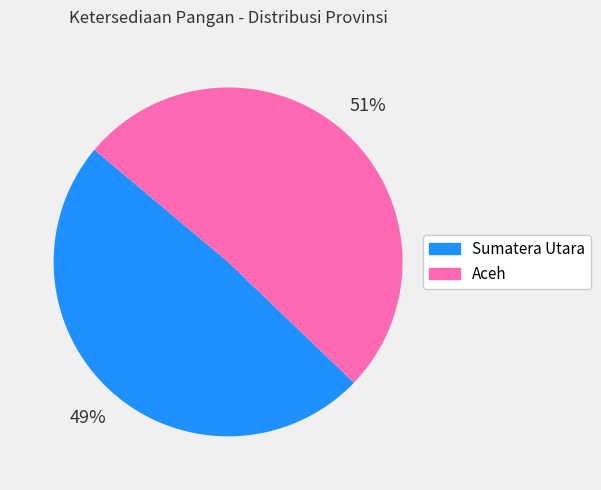

Does any single category account for the majority?

Yes